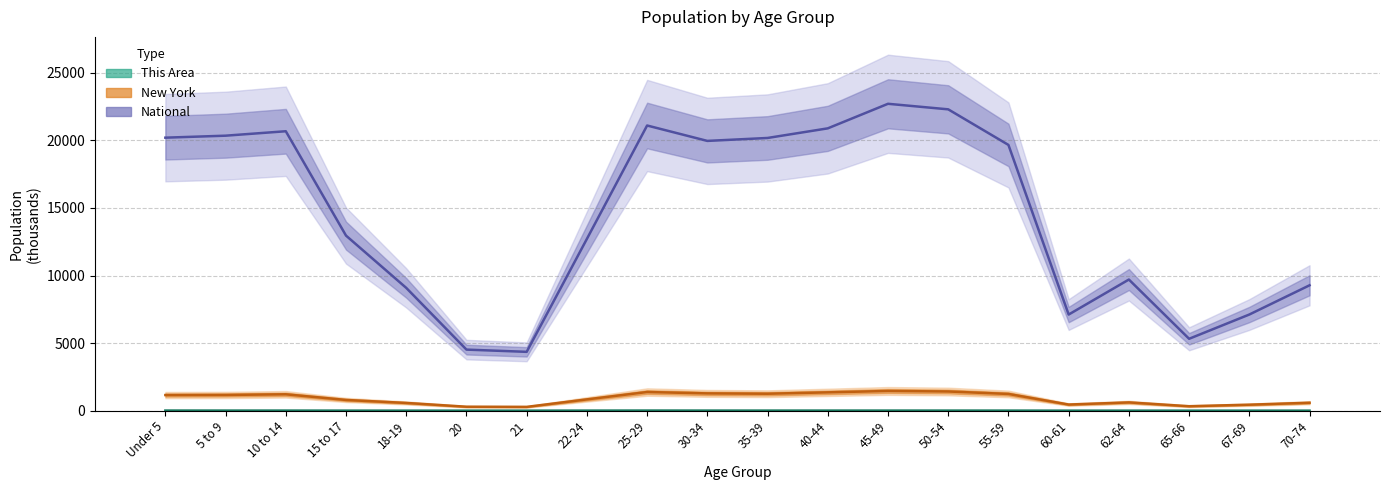

How many categories are shown in the chart?

20